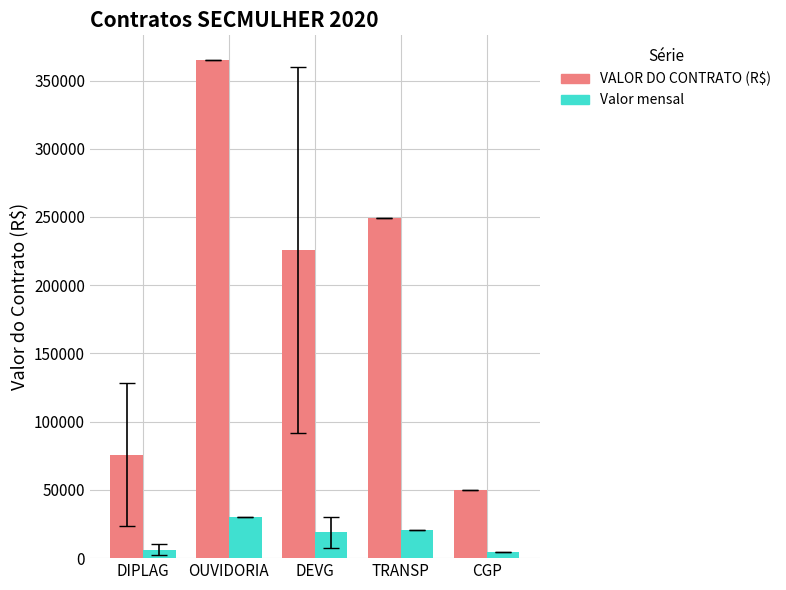

What are all the series names shown in the legend?

VALOR DO CONTRATO (R$), Valor mensal